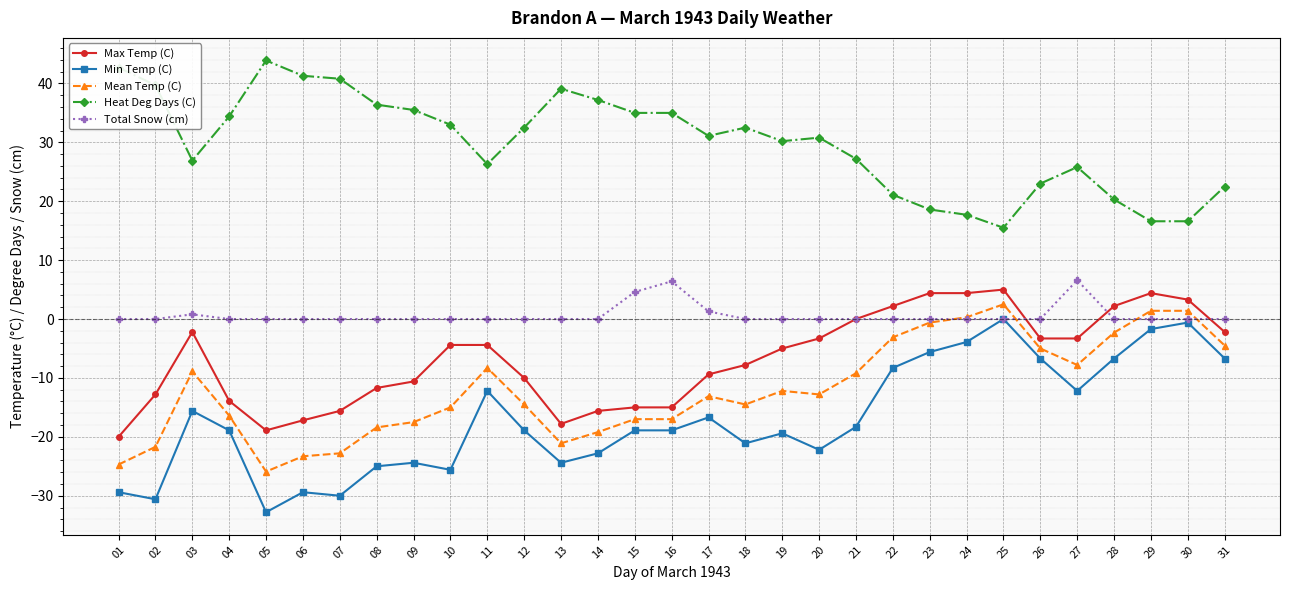

What is the difference between the highest and lowest values at 21?

45.5